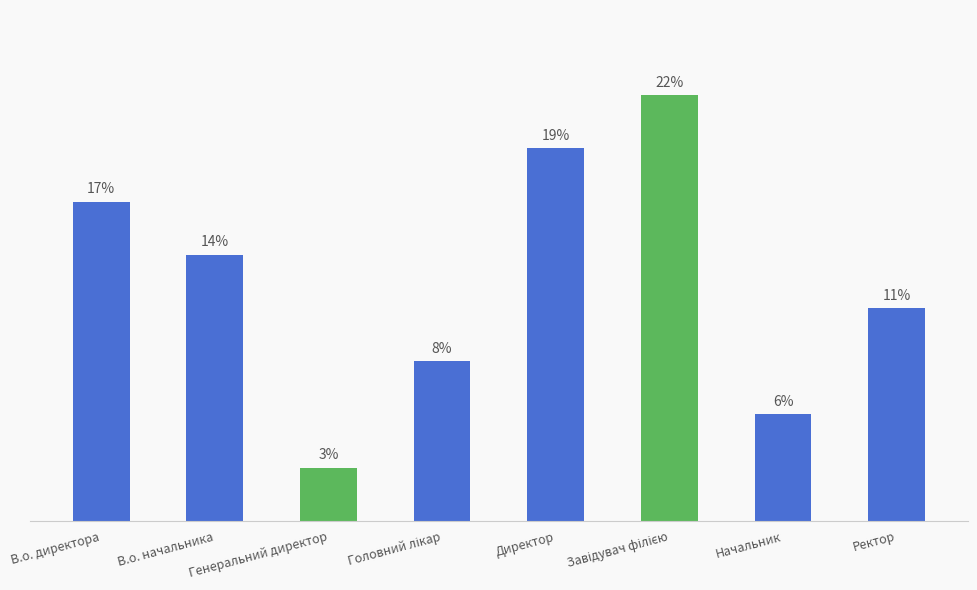

Are the bars horizontal?

No